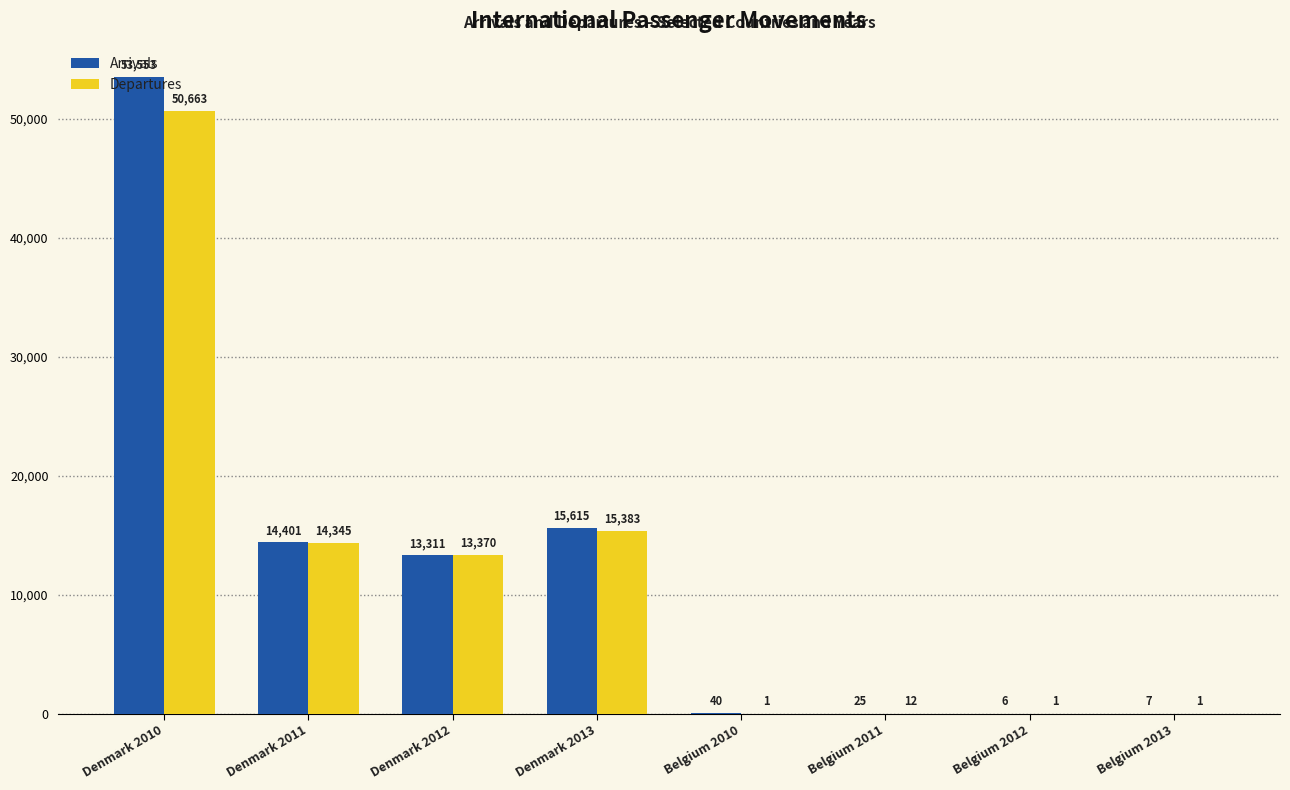

Which label corresponds to the largest value in the chart?

Denmark 2010